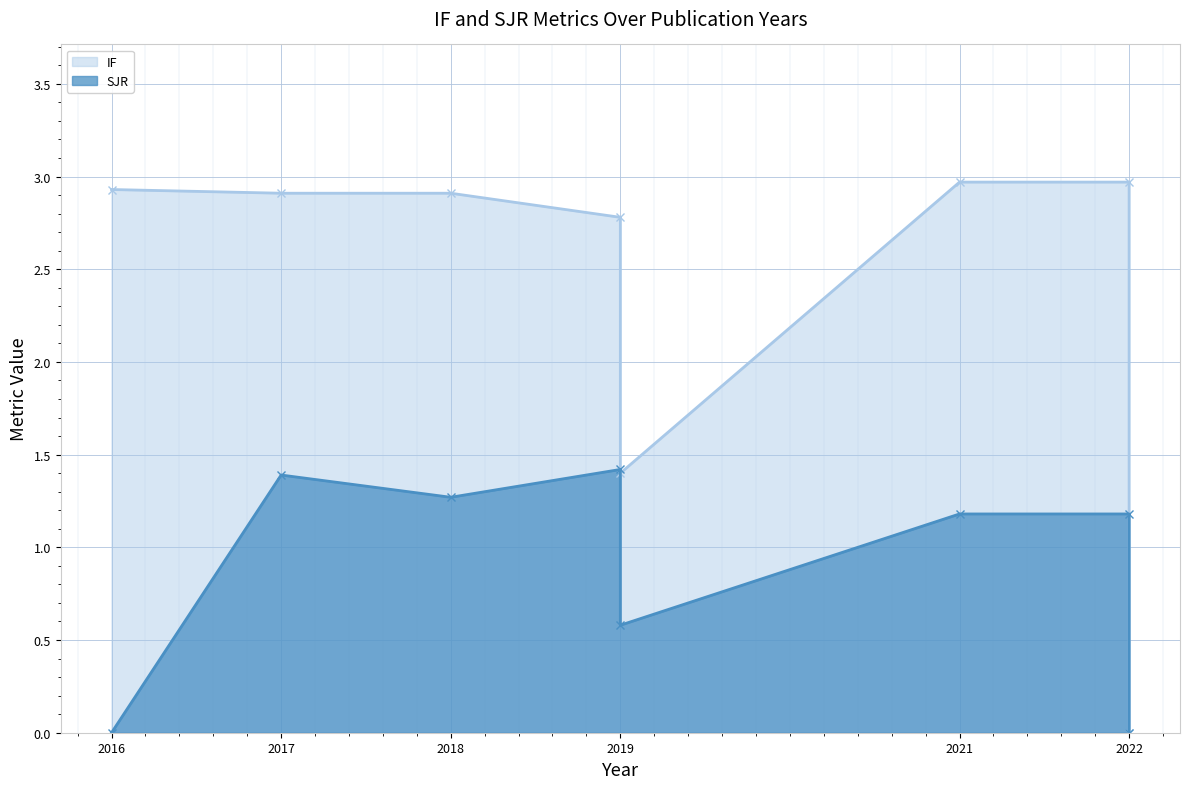

True or false: SJR and IF intersect in this chart.

False